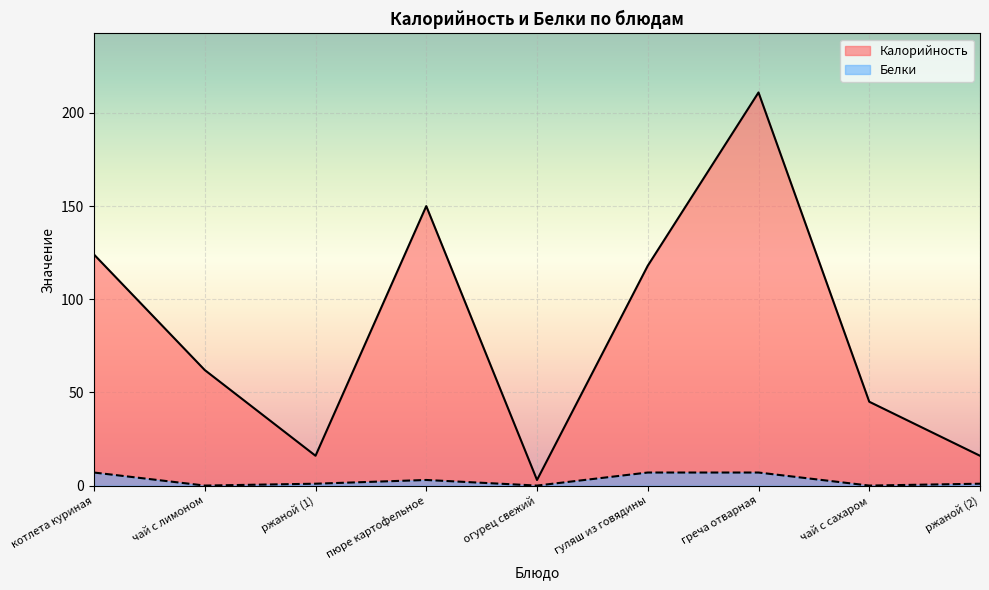

Rank the series by their maximum value, from lowest to highest.

Белки, Калорийность